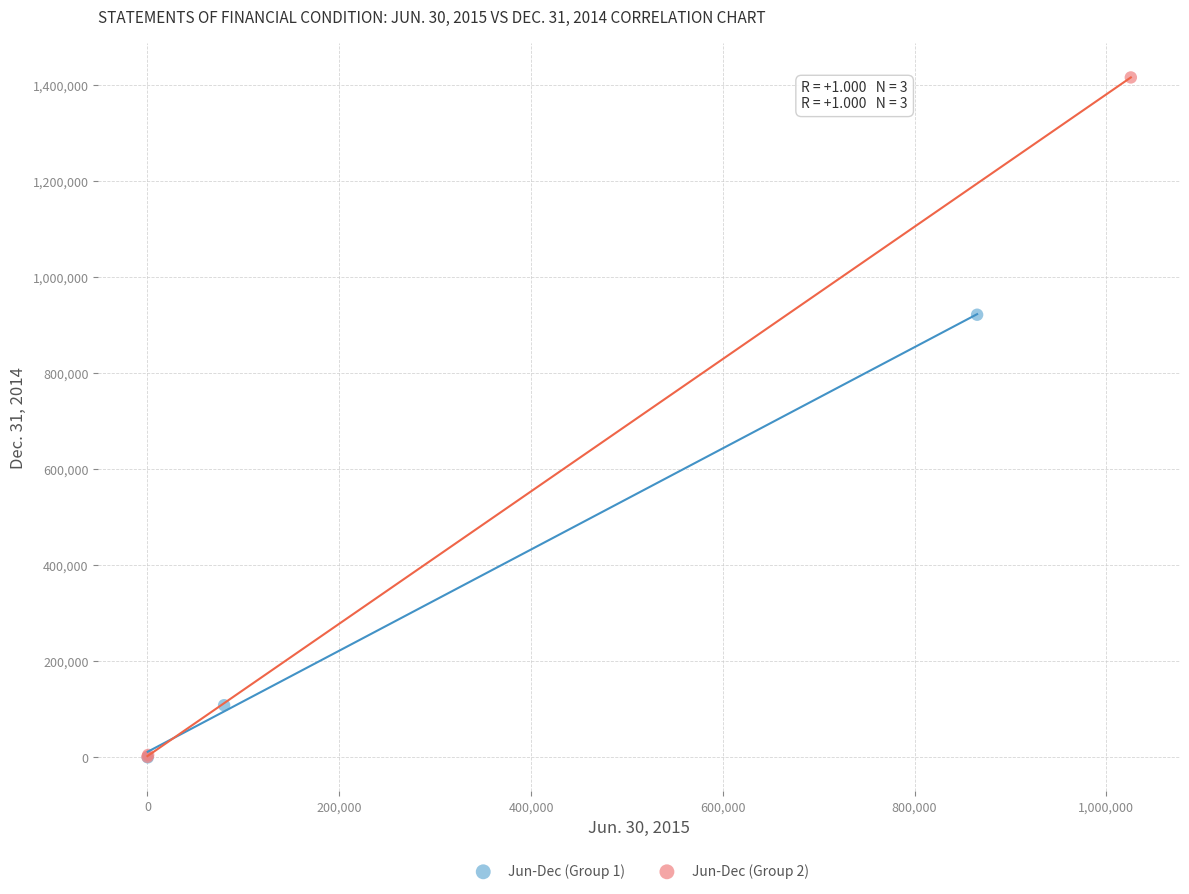

Which series reaches the maximum Y coordinate?

Jun-Dec (Group 2)